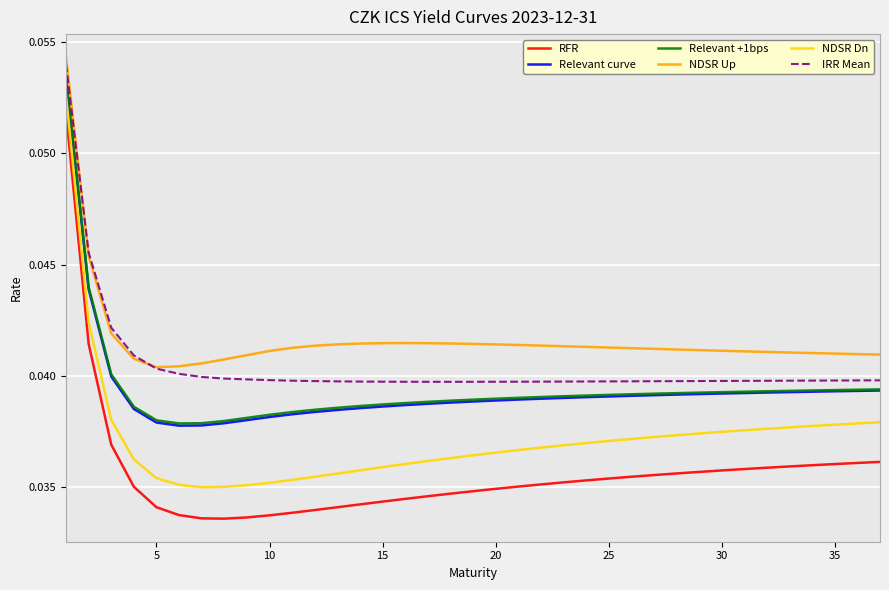

Which series has the largest total across all categories?

NDSR Up